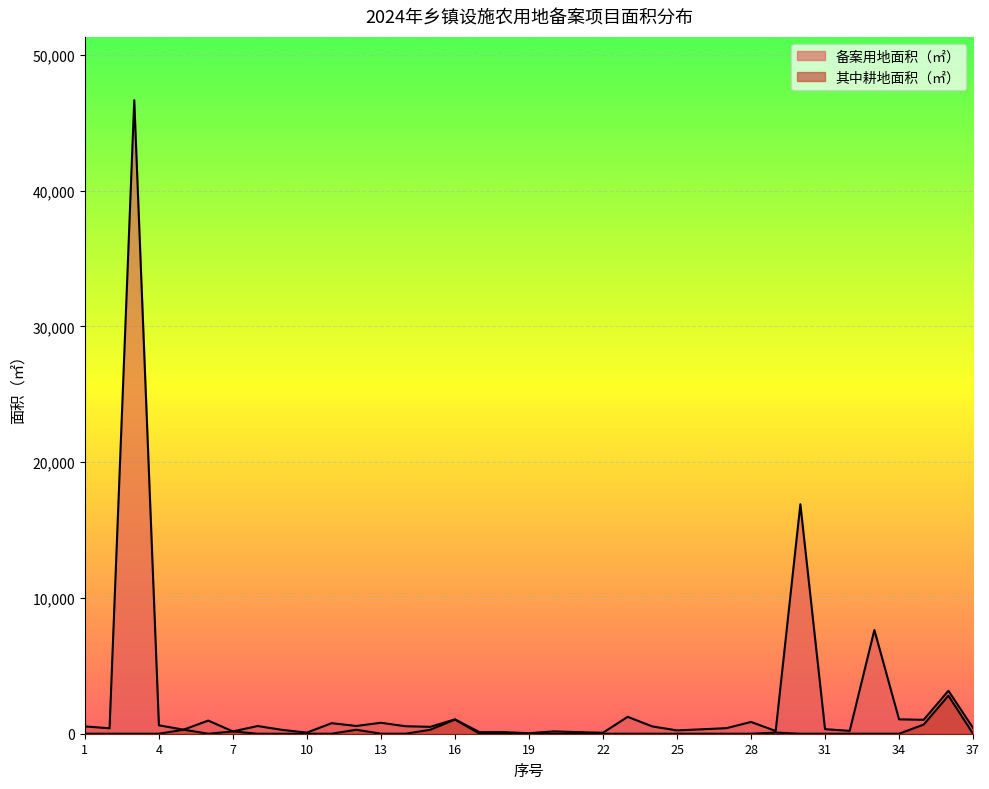

What is the value of the 备案用地面积（㎡） point at the 14th from the left?

550